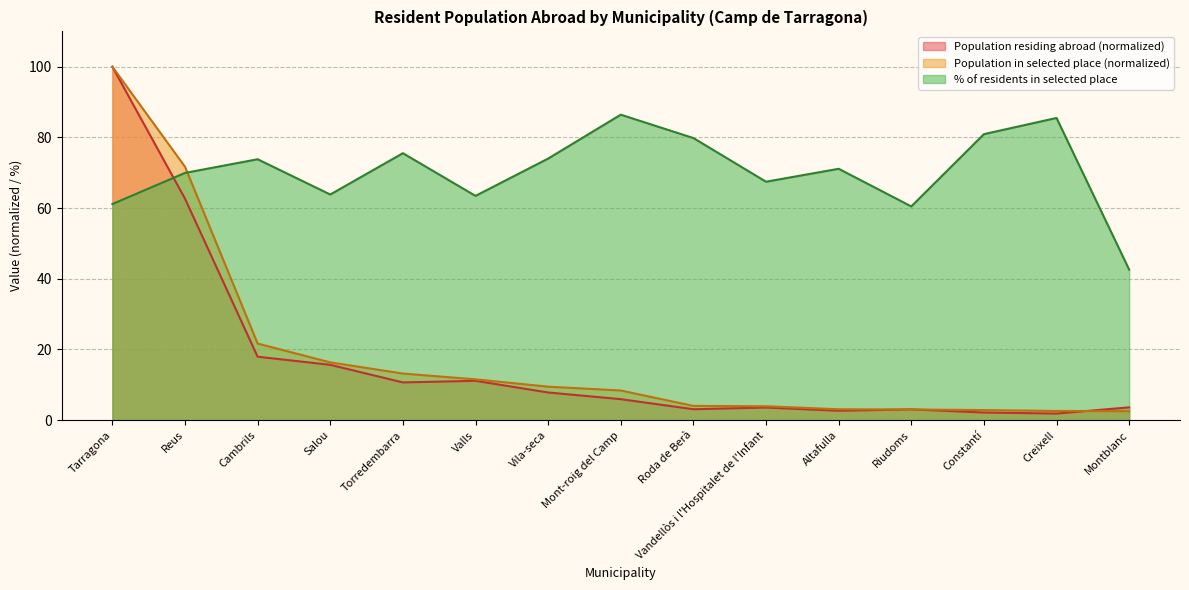

The value of % of residents in selected place at Montblanc is 42.6. True or false?

True